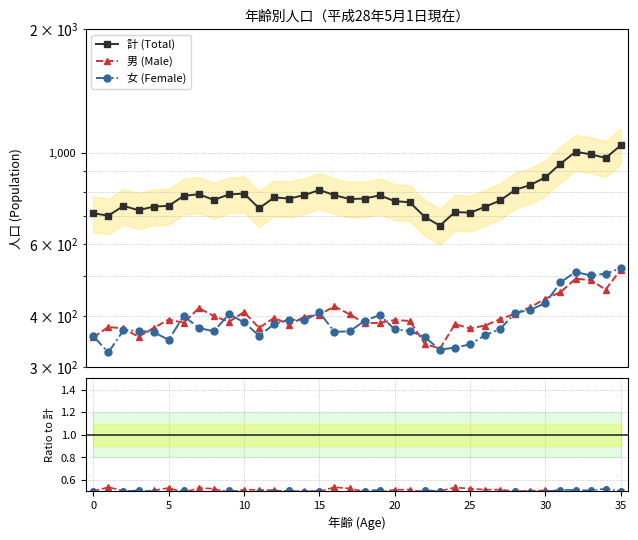

The value of 男 (Male) at 35 is 0.3. True or false?

False